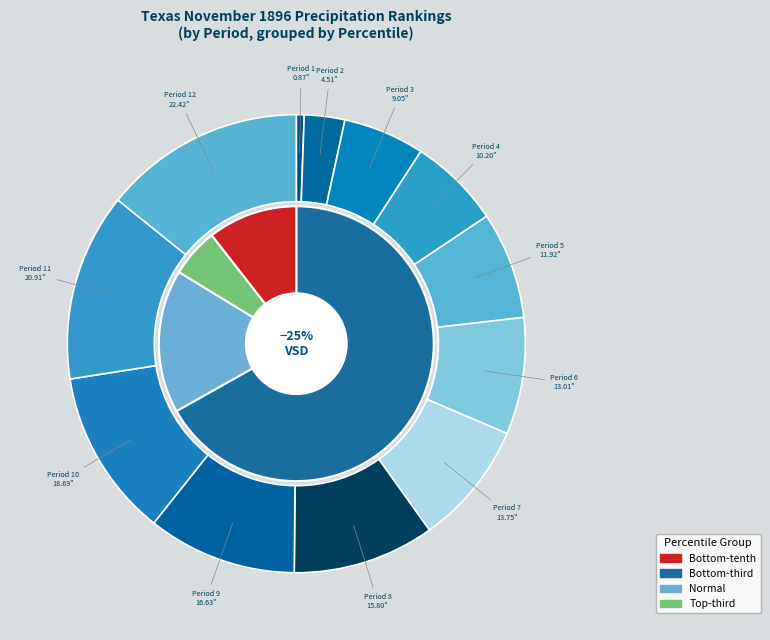

Count the number of slices in the pie.

12